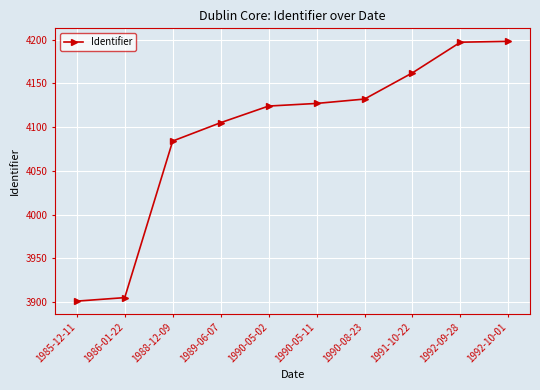

True or false: the data shows 2776 at 1990-08-23.

False